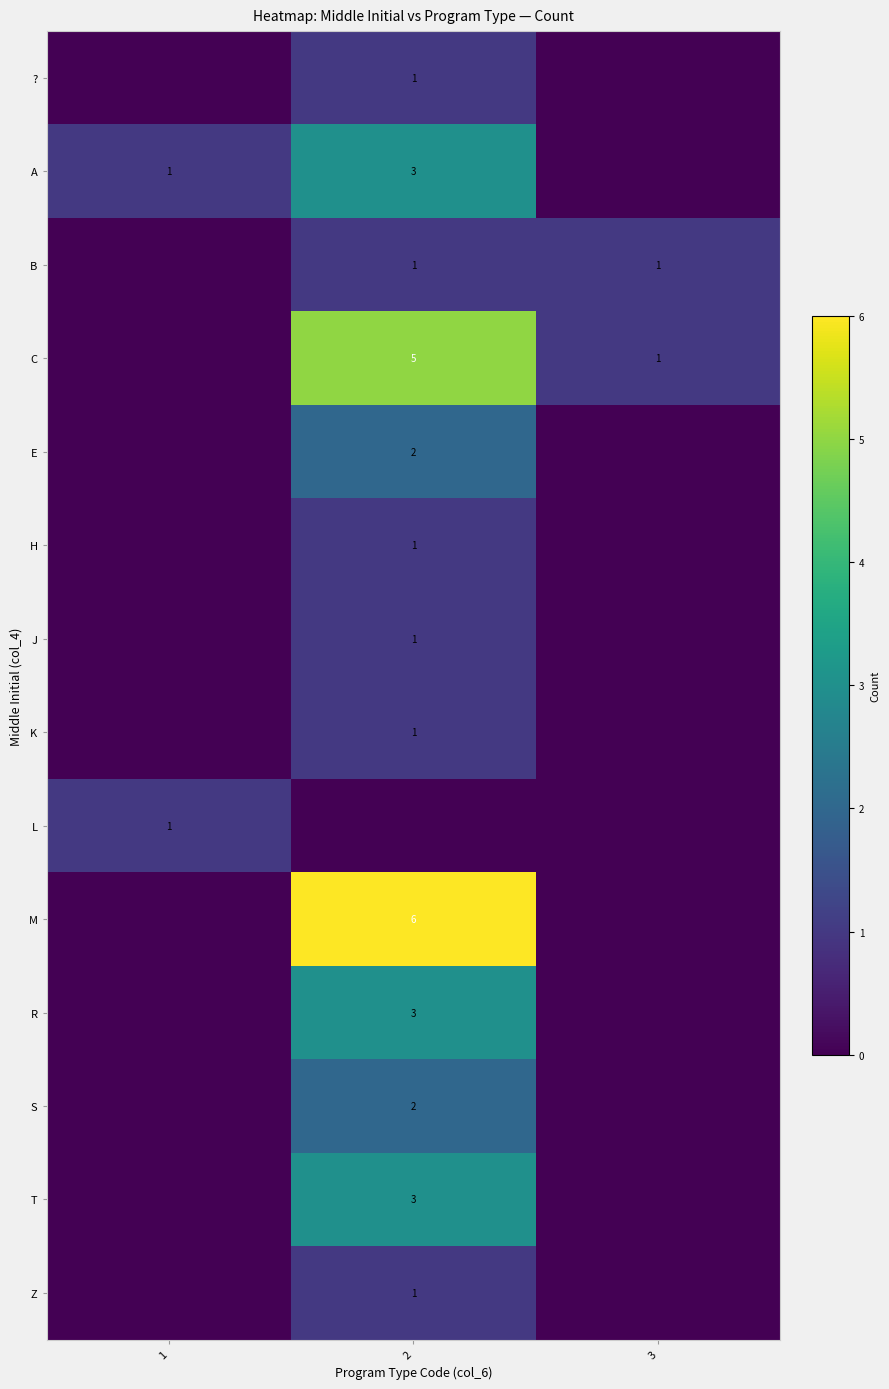

The value of row_4 at 2 is 3. True or false?

False